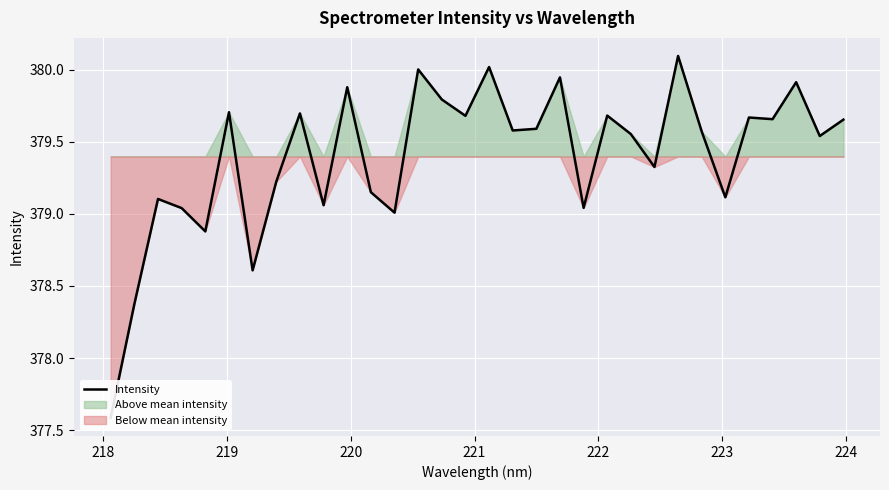

Reading right to left, list all the values displayed in this chart.

379.7	379.5	379.9	379.7	379.7	379.1	379.6	380.1	379.3	379.6	379.7	379.0	379.9	379.6	379.6	380.0	379.7	379.8	380.0	379.0	379.1	379.9	379.1	379.7	379.2	378.6	379.7	378.9	379.0	379.1	378.4	377.6